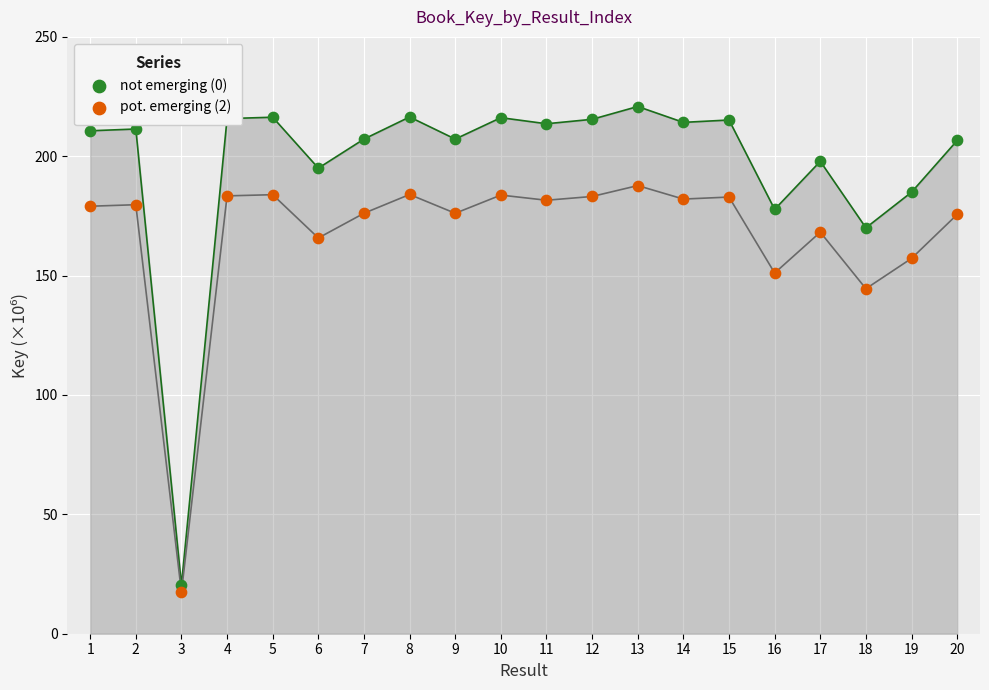

Which series contains the highest Y value?

not emerging (0)